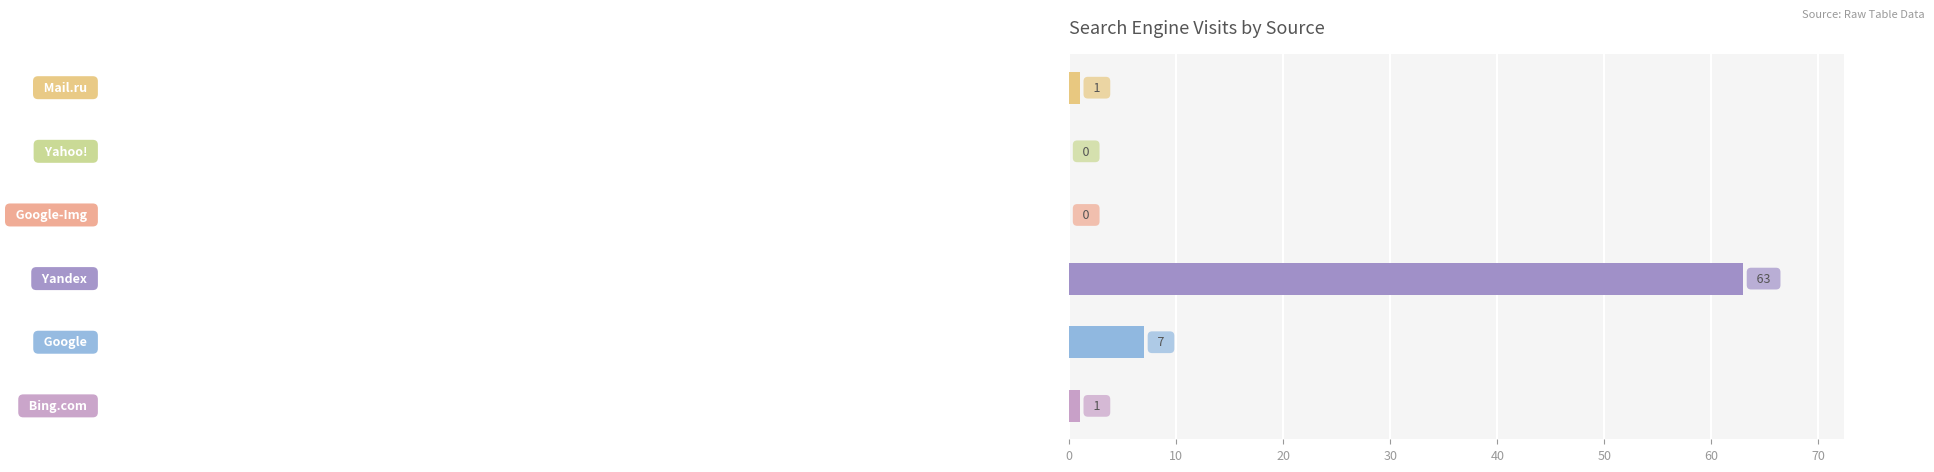

What is the difference between the maximum and minimum values?

63